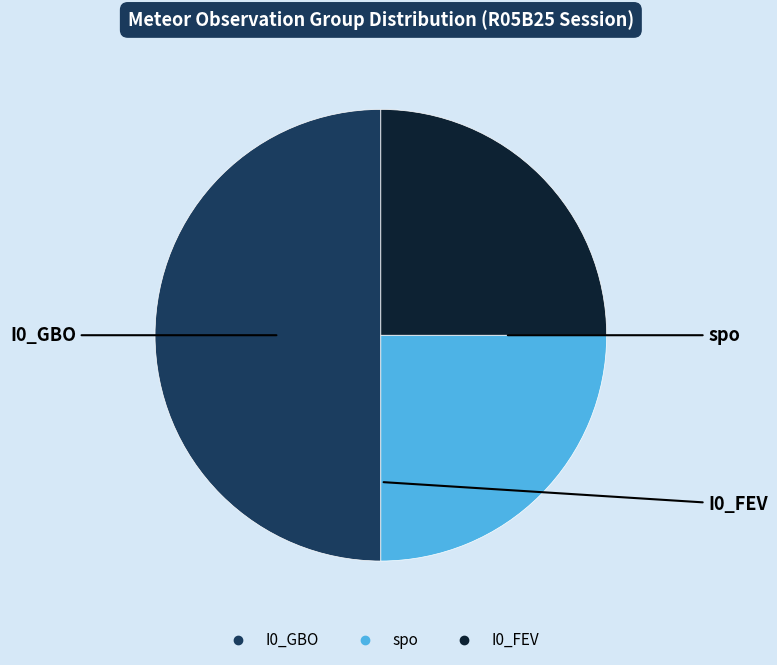

How many slices are in this pie chart?

3